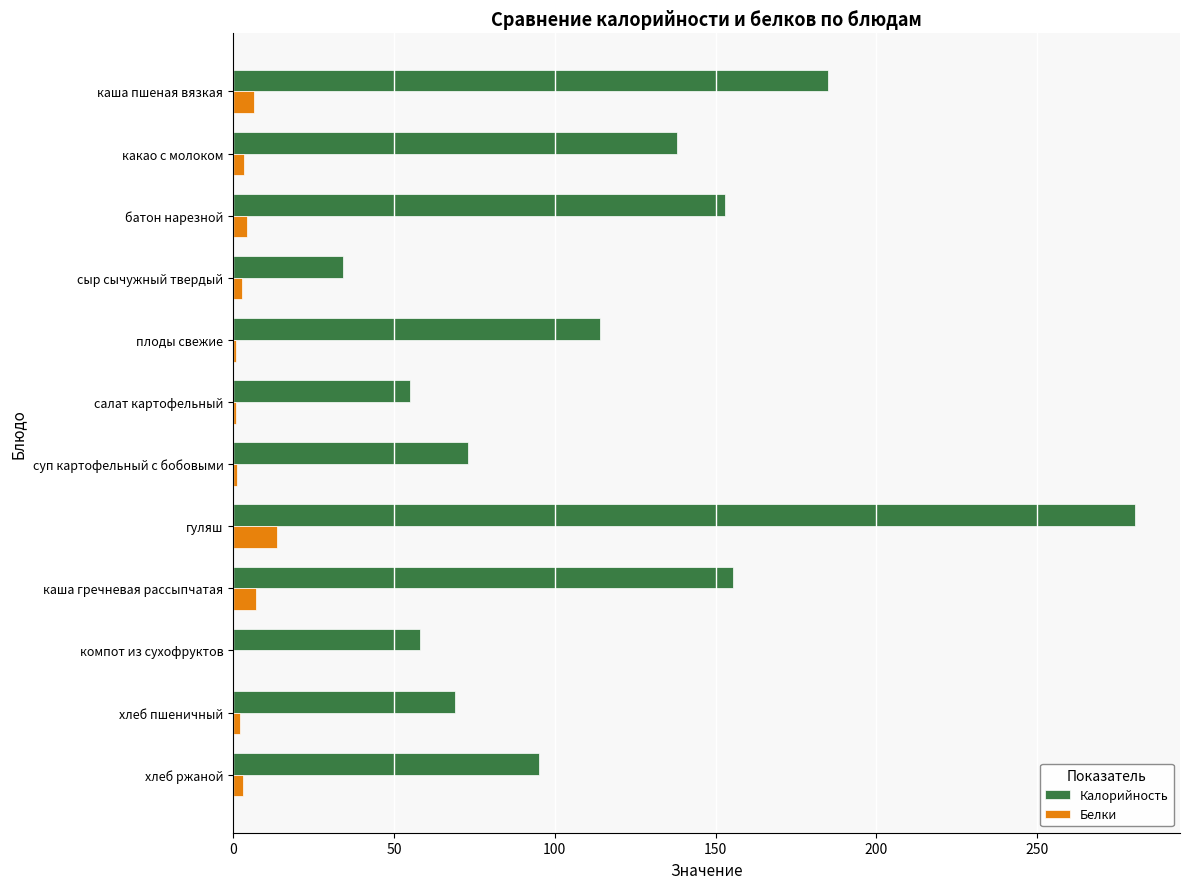

Is it true that Калорийность equals 138.0 at какао с молоком?

True